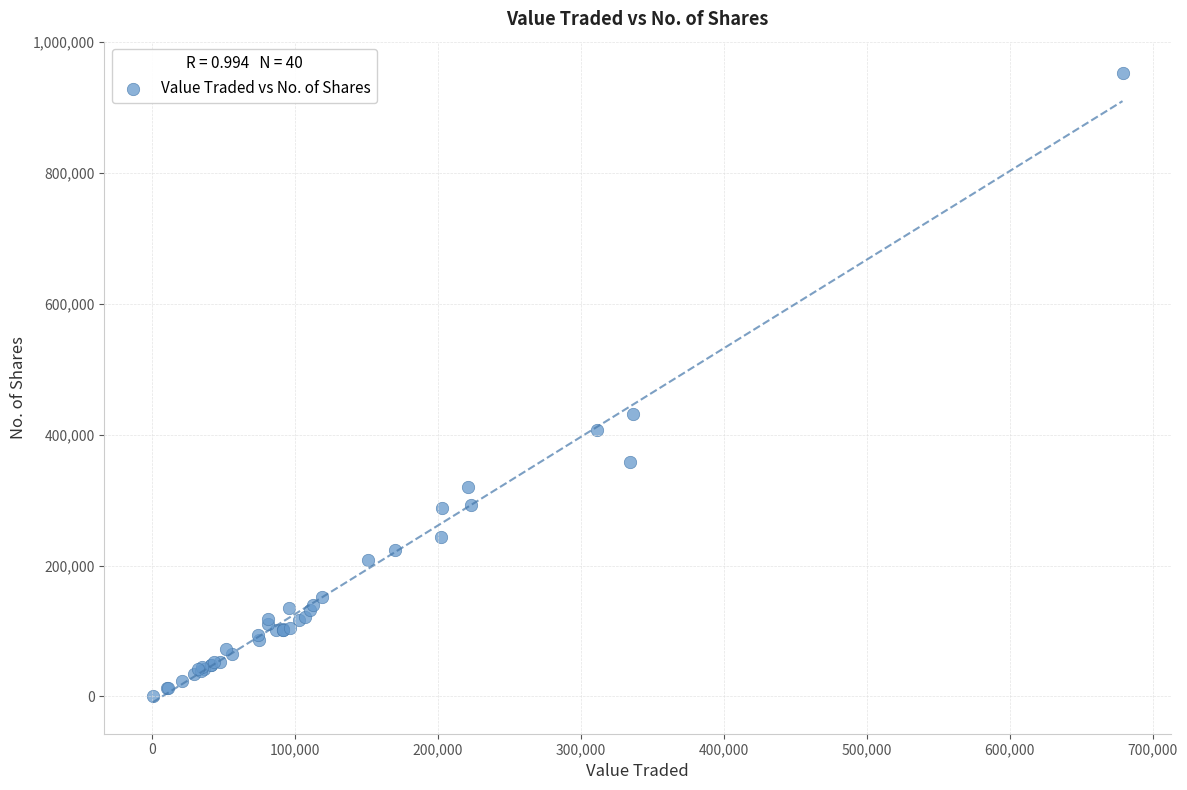

What Y value in the scatter plot is closest to 476623?

432298